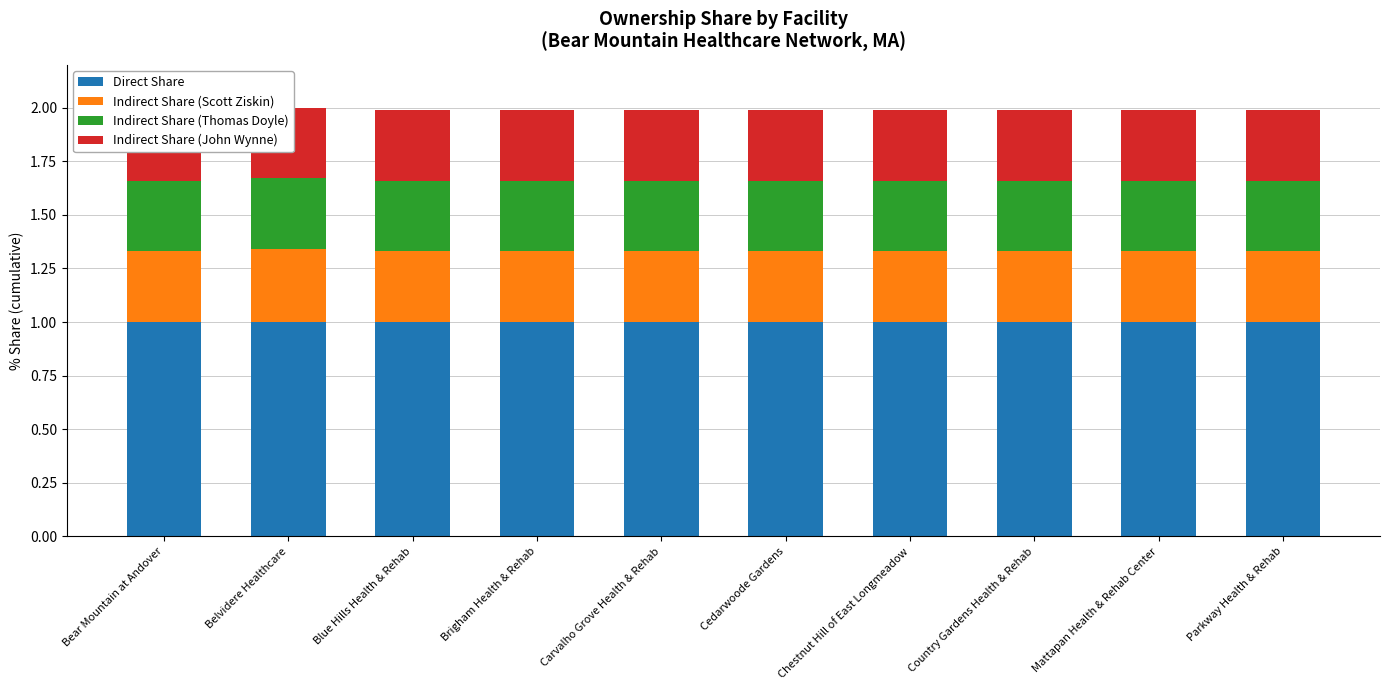

At which label does Indirect Share (Thomas Doyle) reach its peak?

Bear Mountain at Andover